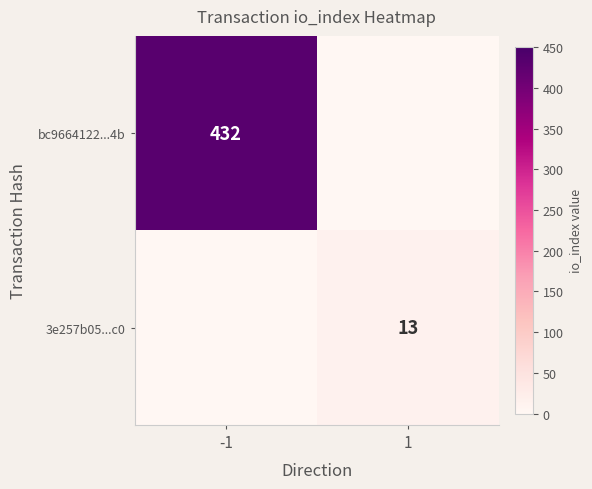

At which category does the chart reach its peak across all series?

-1